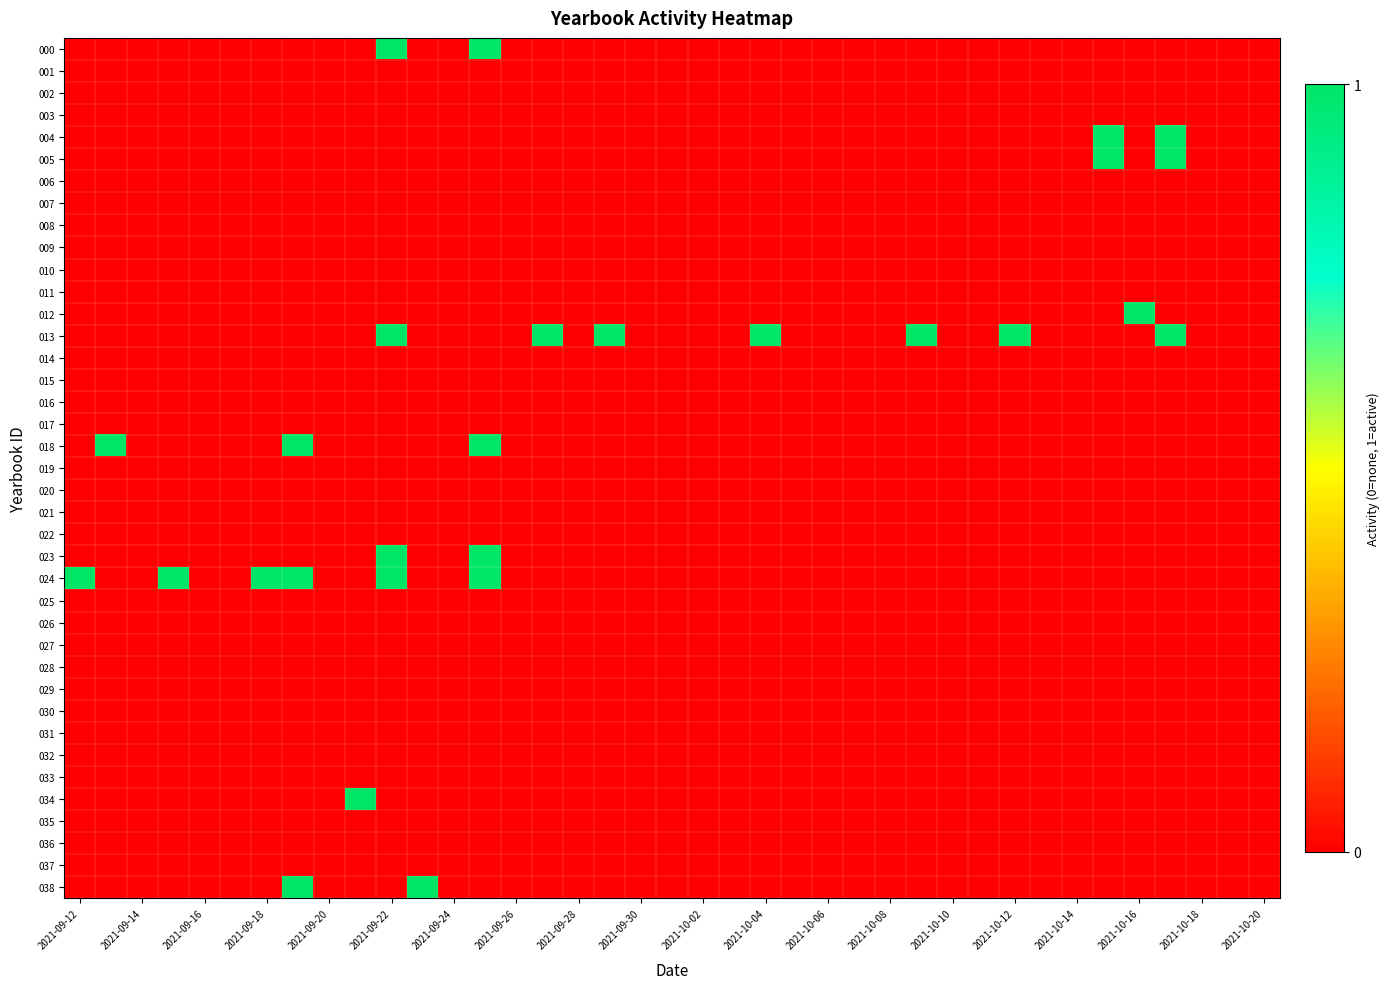

Which series has the largest total across all categories?

013